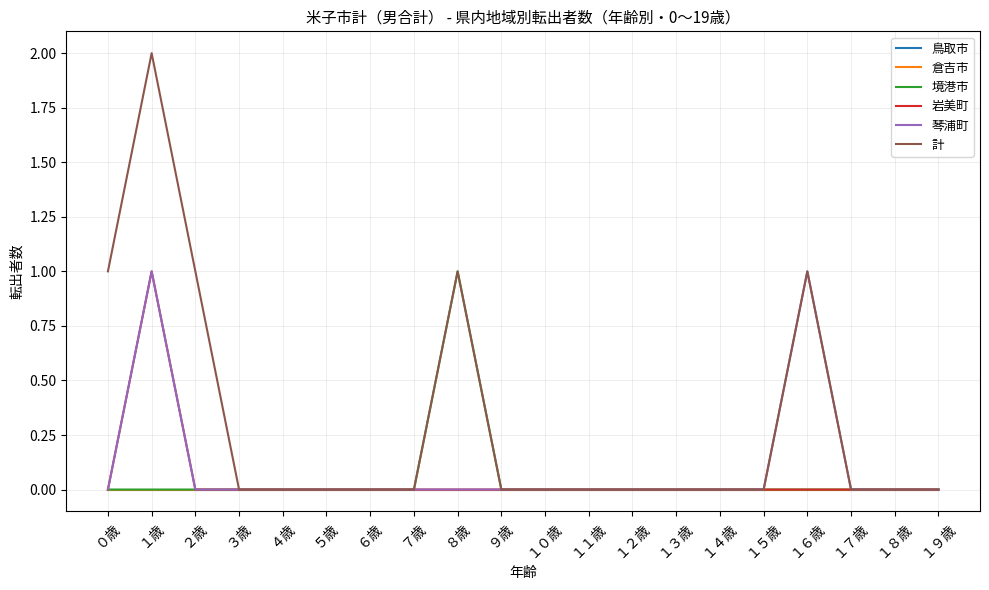

What is the label of the 20th point from the right?

０歳